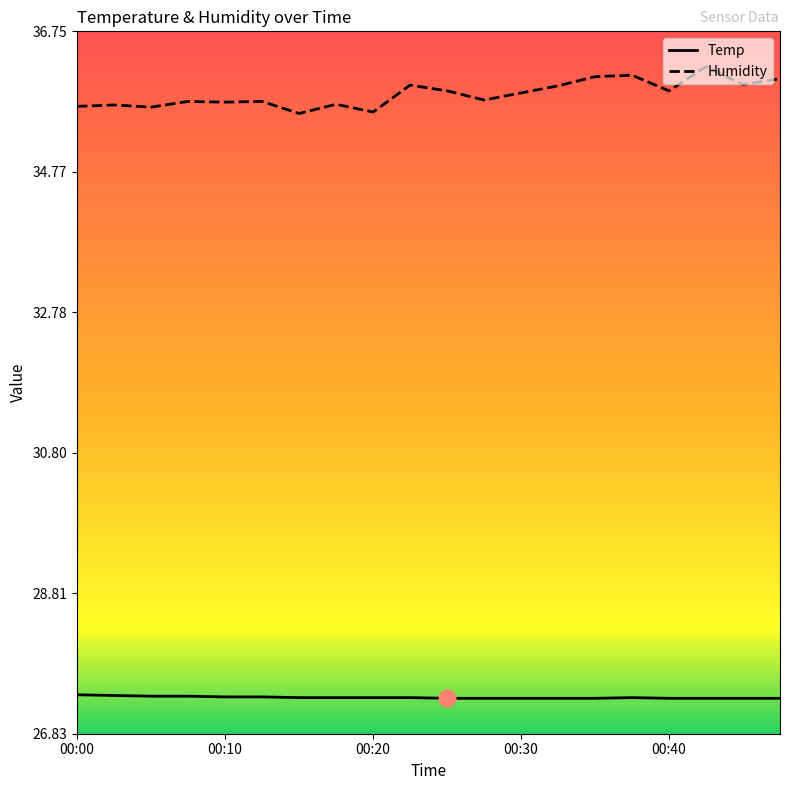

Which series has the largest range (max minus min)?

Humidity